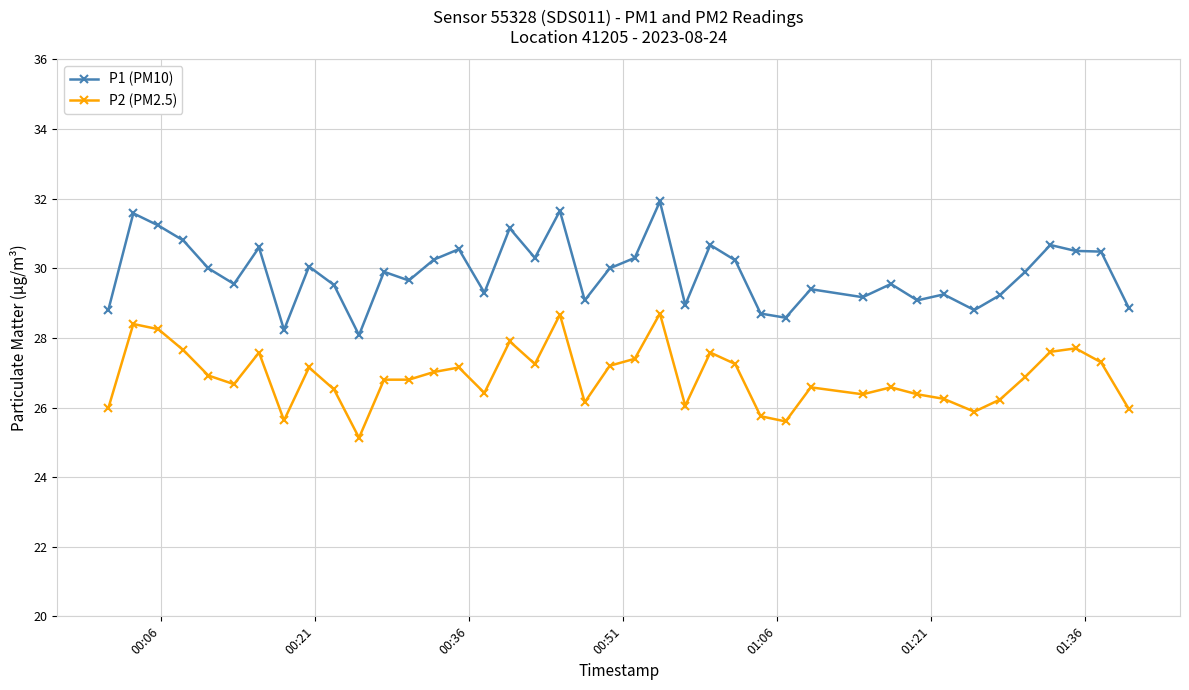

What is the value of the P2 (PM2.5) point at the 19th from the left?

28.7